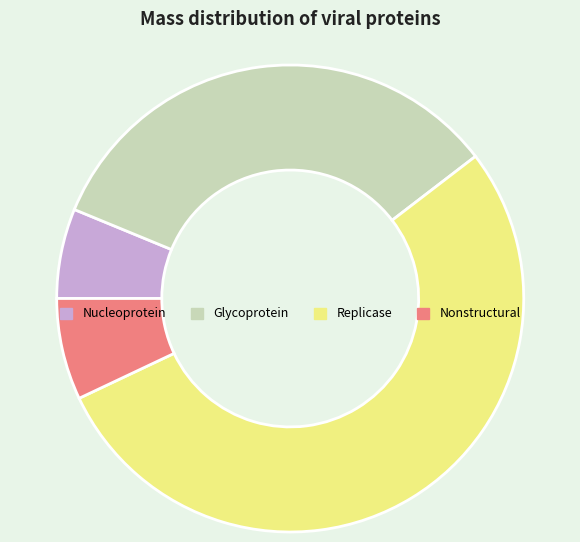

Is the sum of Nonstructural and Nucleoprotein greater than half?

No